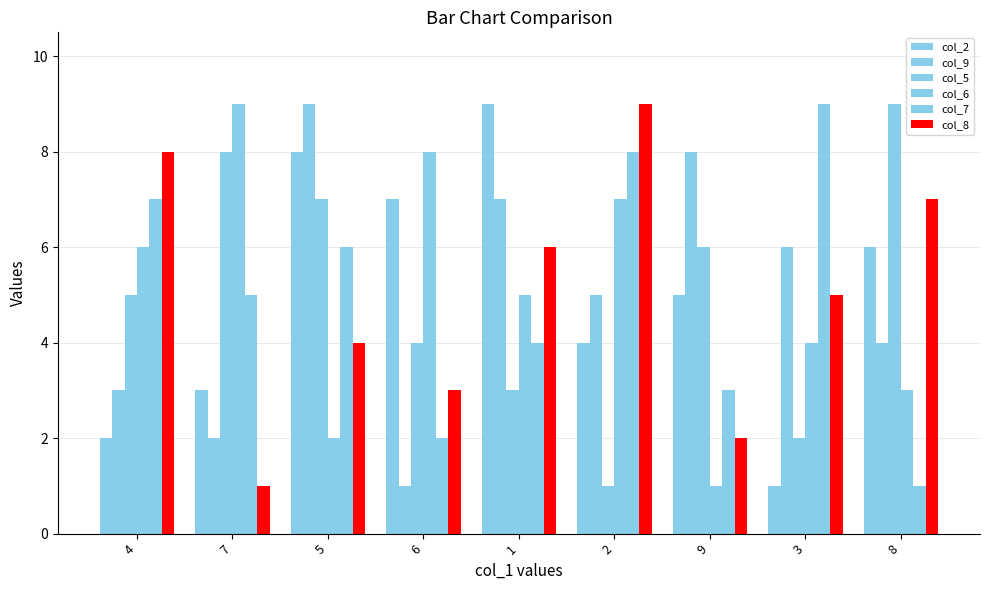

Reading left to right, extract all data points from this chart.

col_2: 4=2	7=3	5=8	6=7	1=9	2=4	9=5	3=1	8=6
col_9: 4=3	7=2	5=9	6=1	1=7	2=5	9=8	3=6	8=4
col_5: 4=5	7=8	5=7	6=4	1=3	2=1	9=6	3=2	8=9
col_6: 4=6	7=9	5=2	6=8	1=5	2=7	9=1	3=4	8=3
col_7: 4=7	7=5	5=6	6=2	1=4	2=8	9=3	3=9	8=1
col_8: 4=8	7=1	5=4	6=3	1=6	2=9	9=2	3=5	8=7